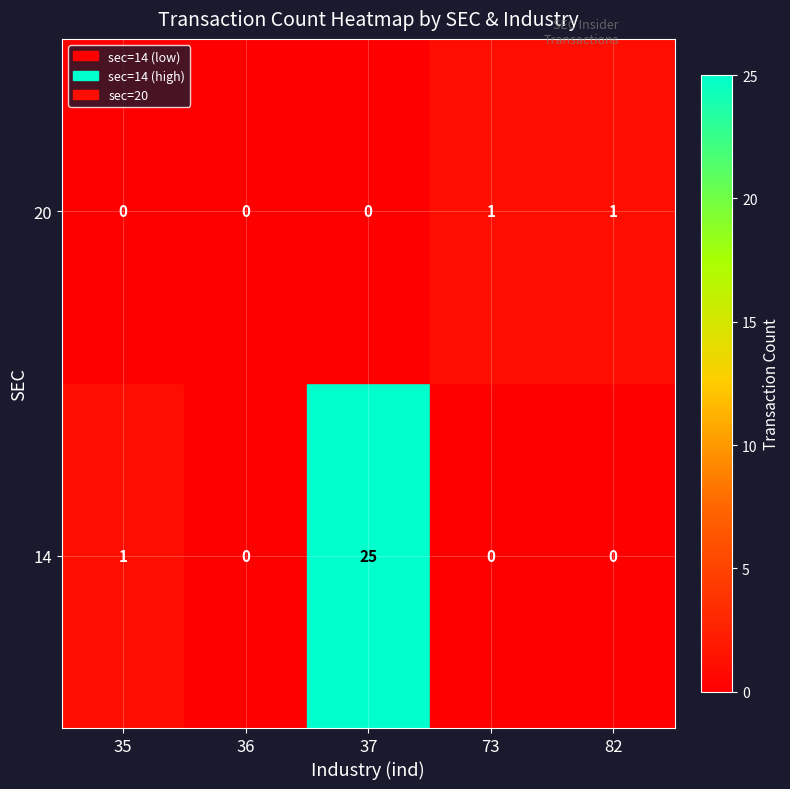

What is the greatest value displayed?

25